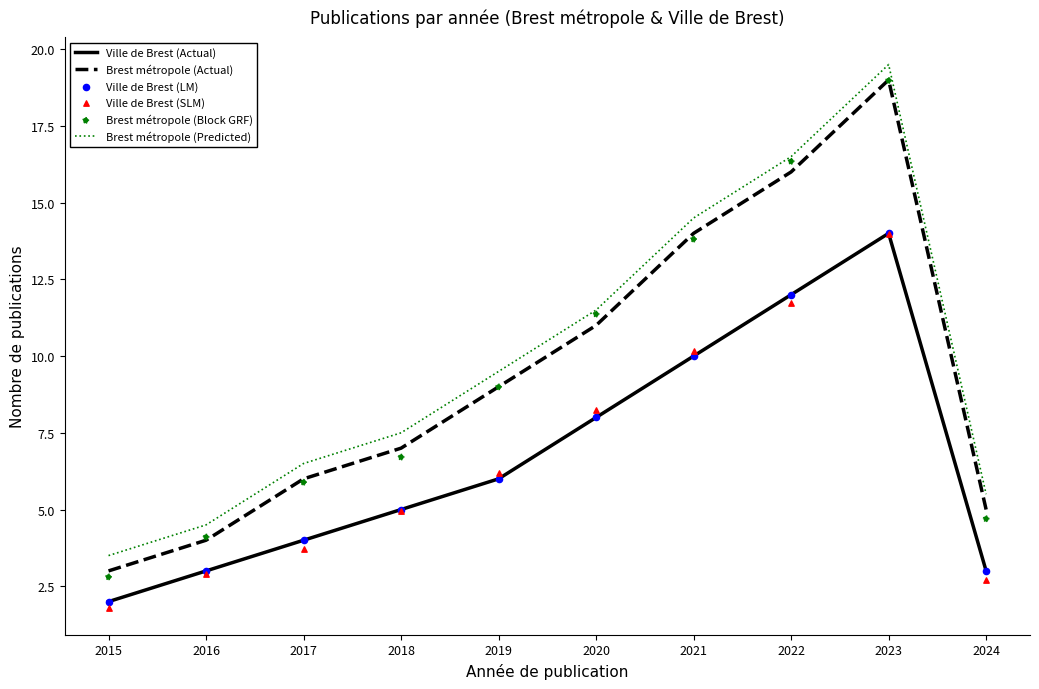

Which series contains the highest Y value?

Brest métropole (Predicted)